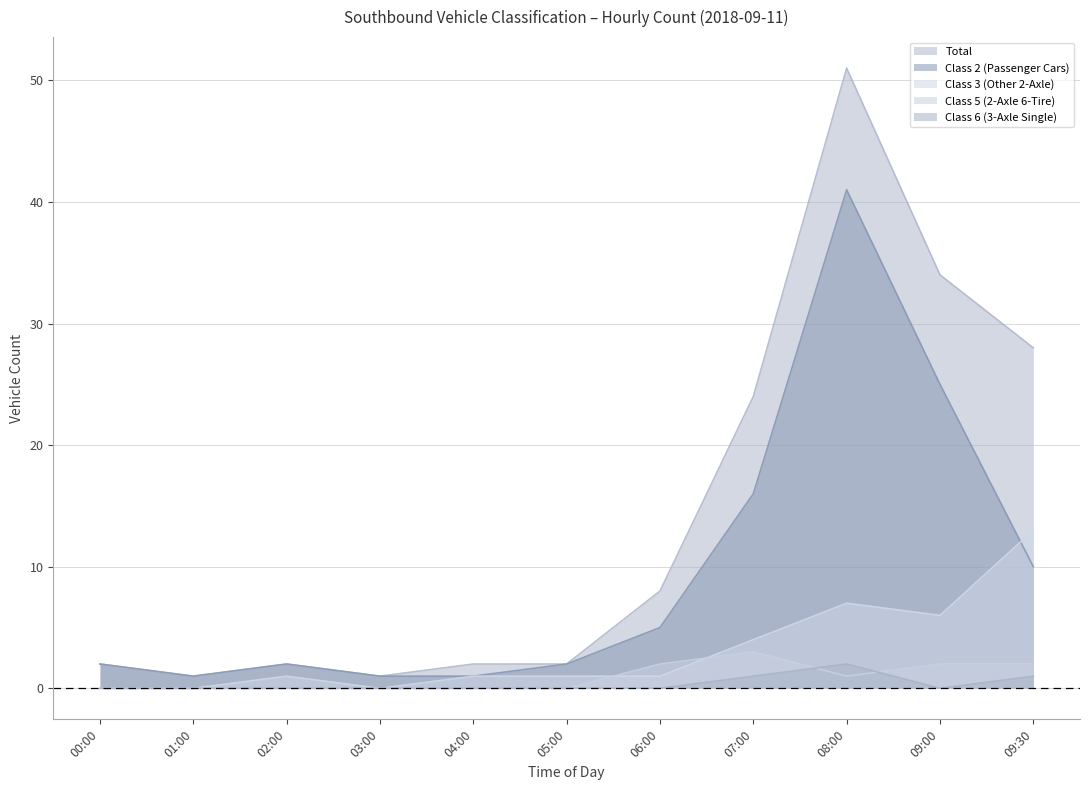

Which series changed the most between 02:00 and 08:00?

Total